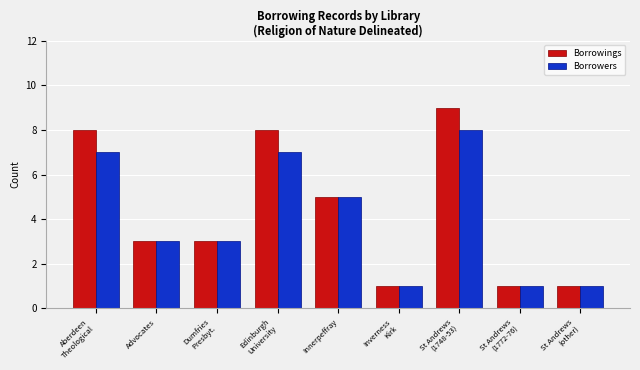

Which category has the highest value in the Borrowings series?

St Andrews
(1748-53)